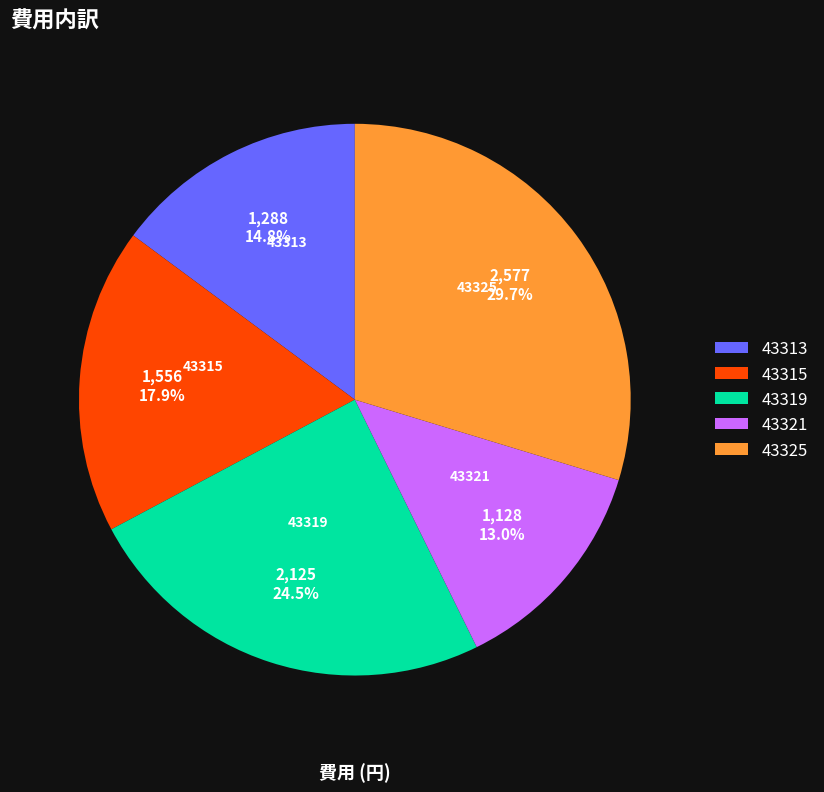

Approximately how many times larger is the value at 43315 compared to 43325?

0.6